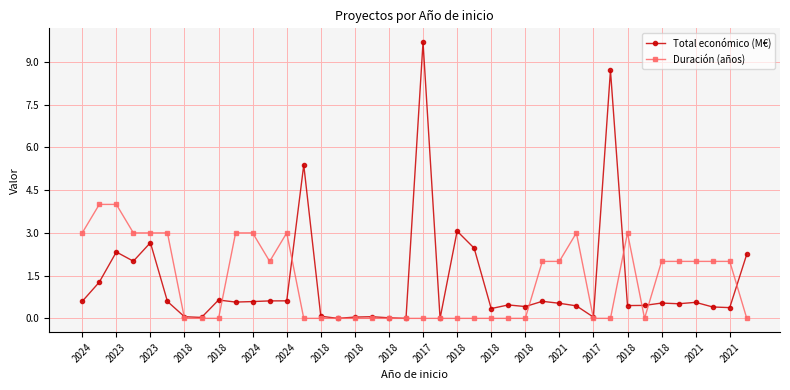

What is the maximum value for Total económico (M€)?

9.7